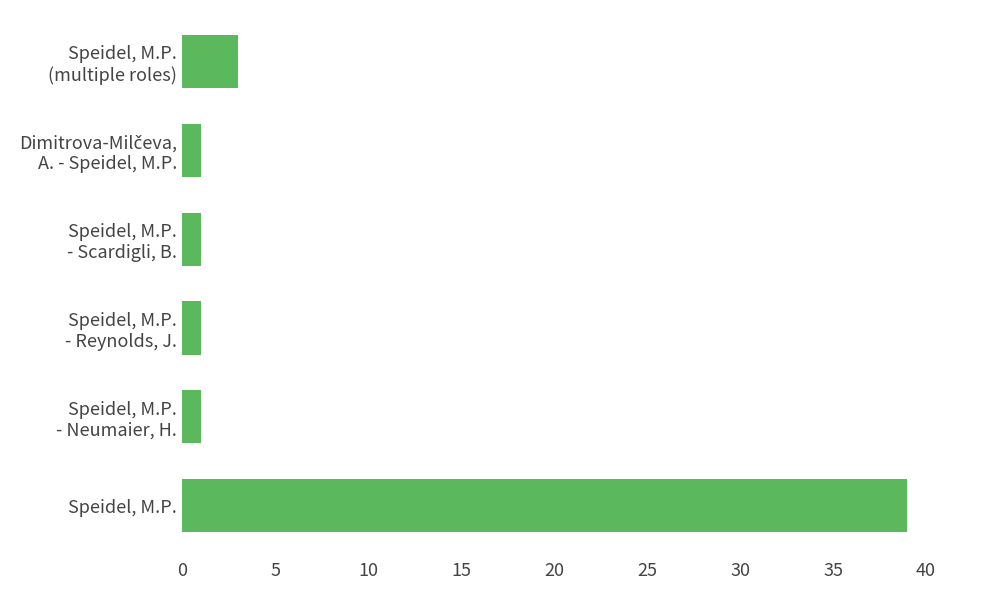

Which label corresponds to the largest value in the chart?

Speidel, M.P.